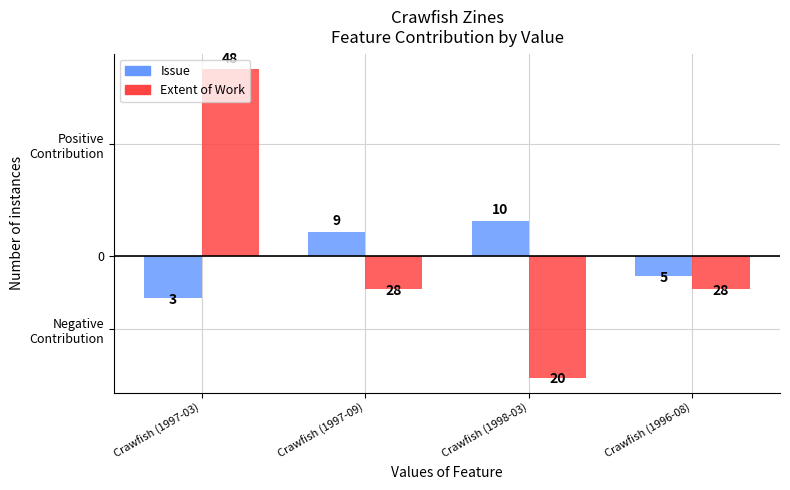

What is the difference between the Issue values at Crawfish (1997-03) and Crawfish (1997-09)?

6.0